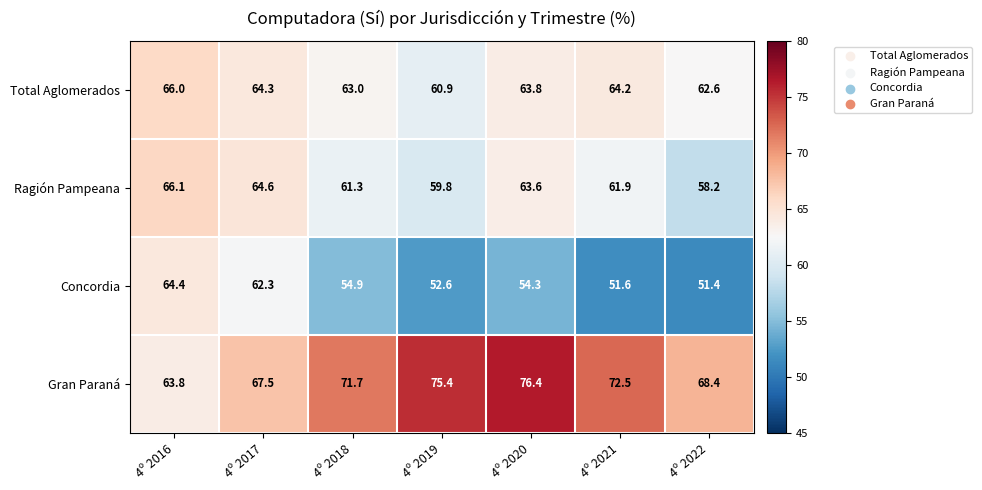

Reading left to right, list all the values displayed in this chart.

Total Aglomerados: 4º 2016=66.0	4º 2017=64.3	4º 2018=63.0	4º 2019=60.9	4º 2020=63.8	4º 2021=64.2	4º 2022=62.6
Ragión Pampeana: 4º 2016=66.1	4º 2017=64.6	4º 2018=61.3	4º 2019=59.8	4º 2020=63.6	4º 2021=61.9	4º 2022=58.2
Concordia: 4º 2016=64.4	4º 2017=62.3	4º 2018=54.9	4º 2019=52.6	4º 2020=54.3	4º 2021=51.6	4º 2022=51.4
Gran Paraná: 4º 2016=63.8	4º 2017=67.5	4º 2018=71.7	4º 2019=75.4	4º 2020=76.4	4º 2021=72.5	4º 2022=68.4